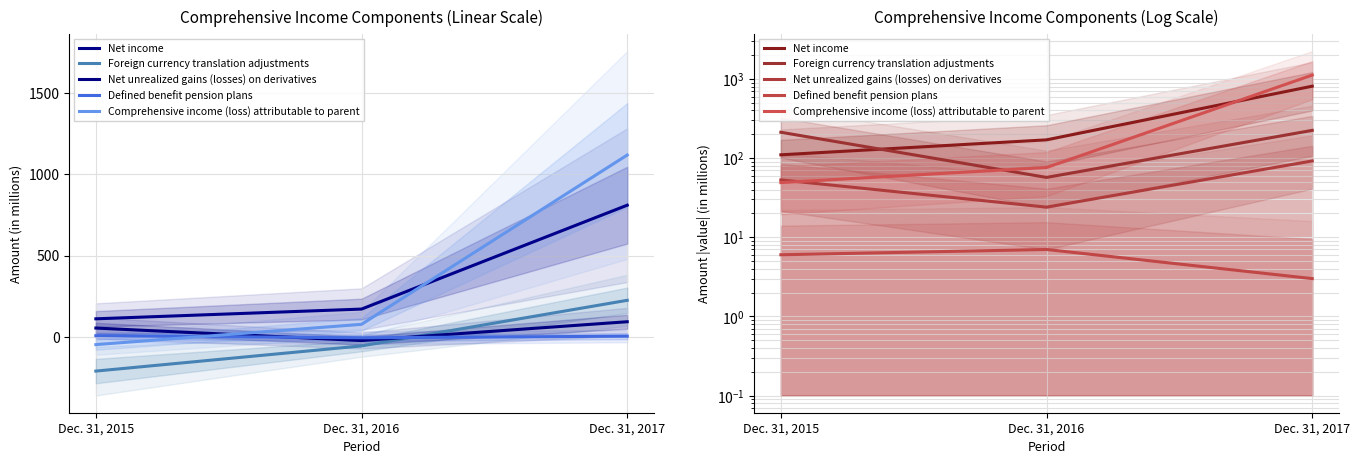

How many values in the Comprehensive income (loss) attributable to parent series exceed 76?

1